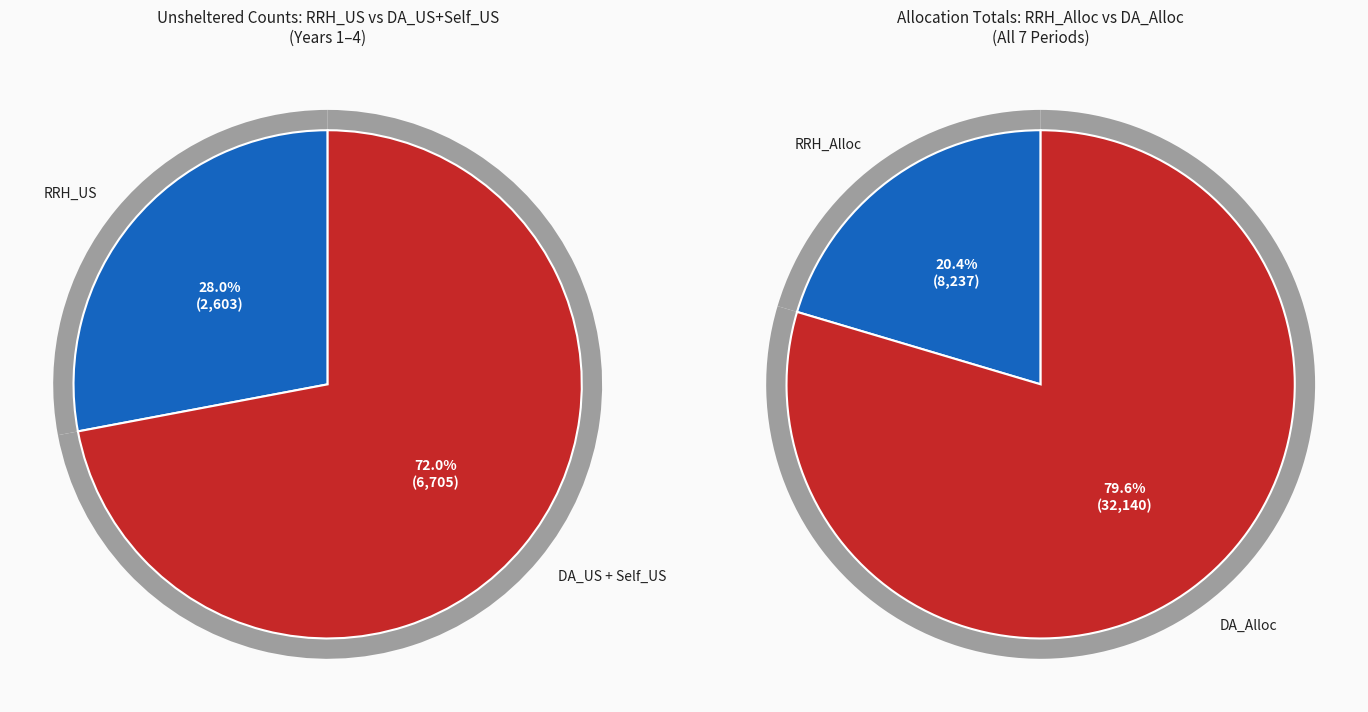

Does any single category account for the majority?

Yes